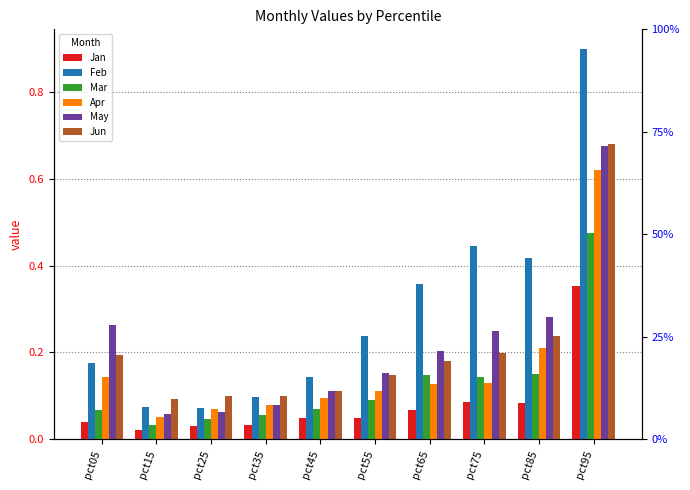

What is the value of the Feb bar at the 8th from the left?

0.4